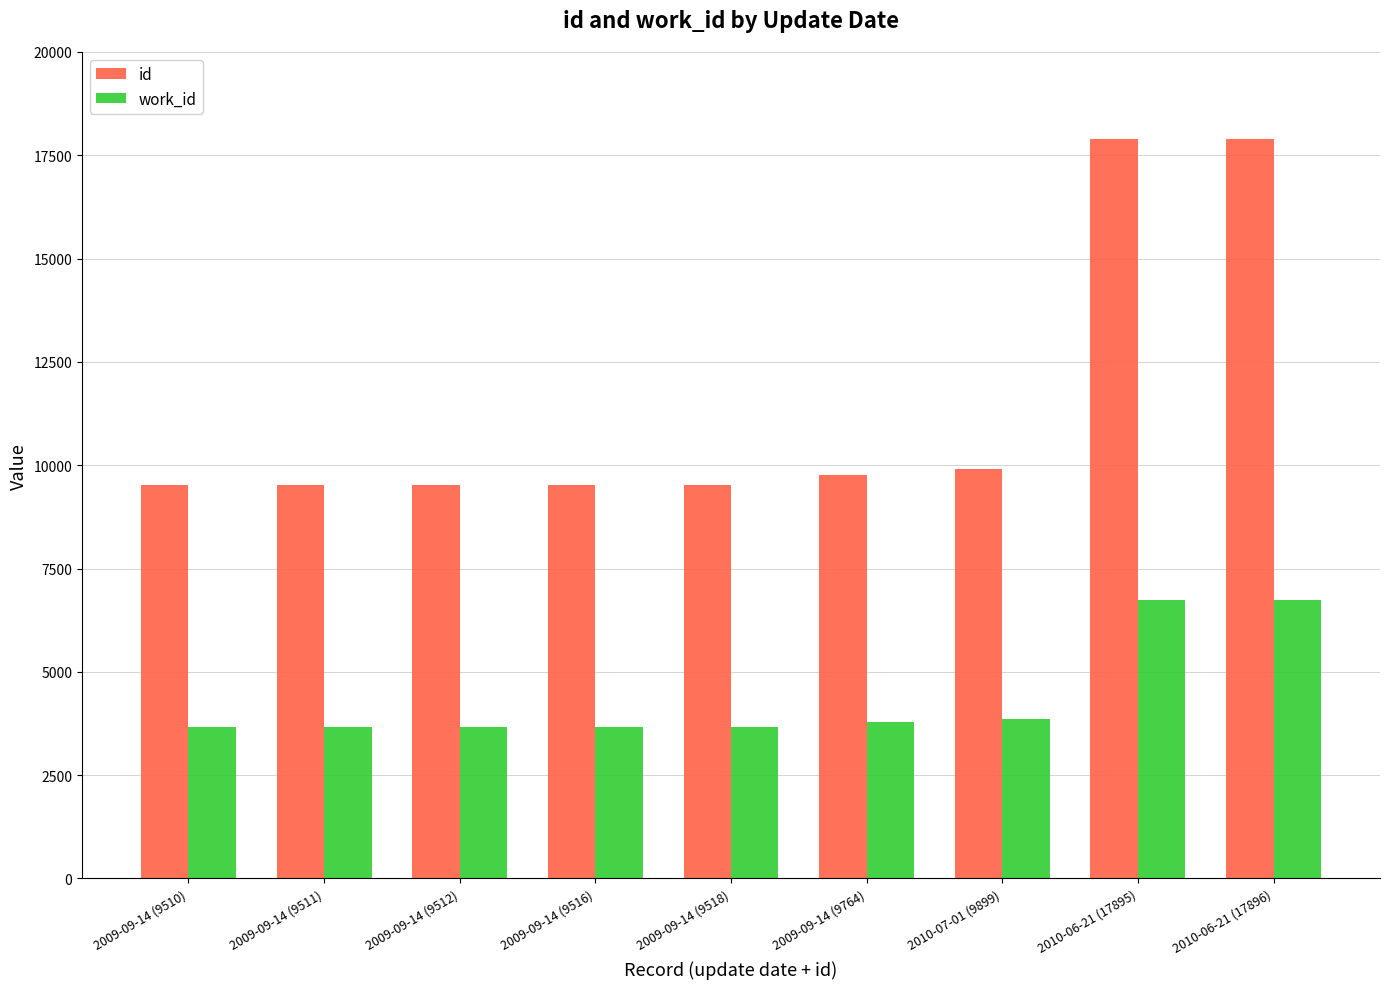

Is the value of id at 2010-06-21 (17896) greater than the value of work_id at 2010-06-21 (17895)?

Yes